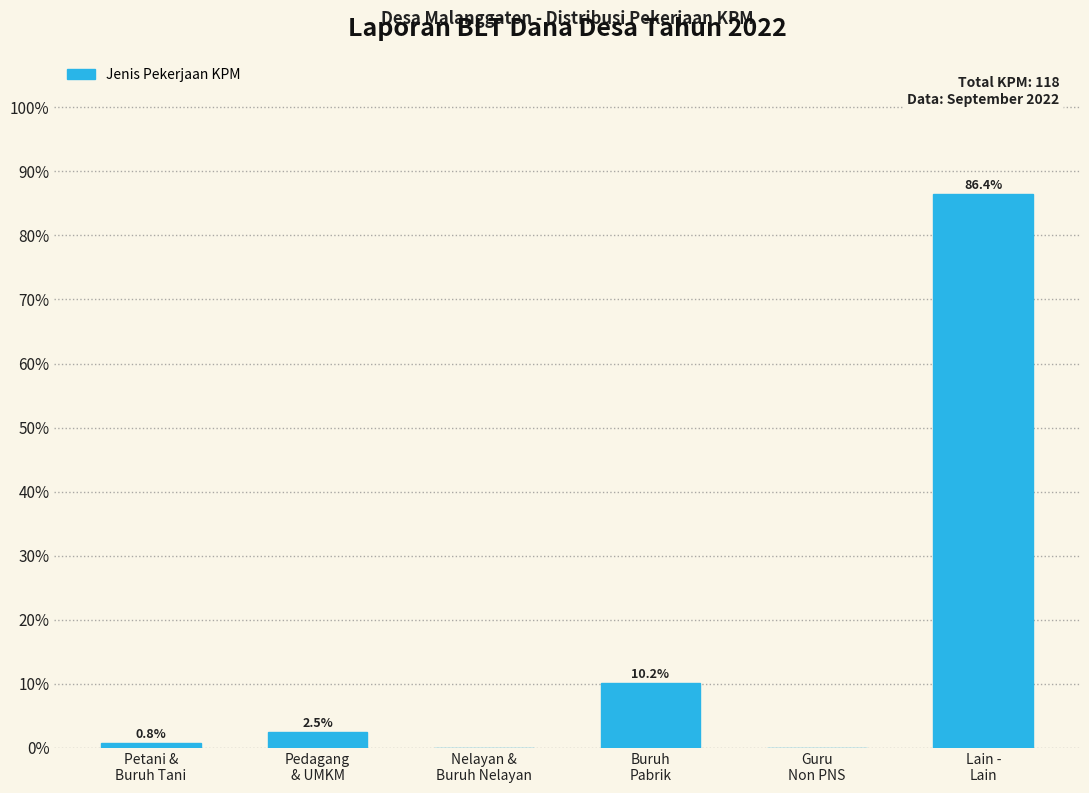

What is the greatest value displayed?

86.4